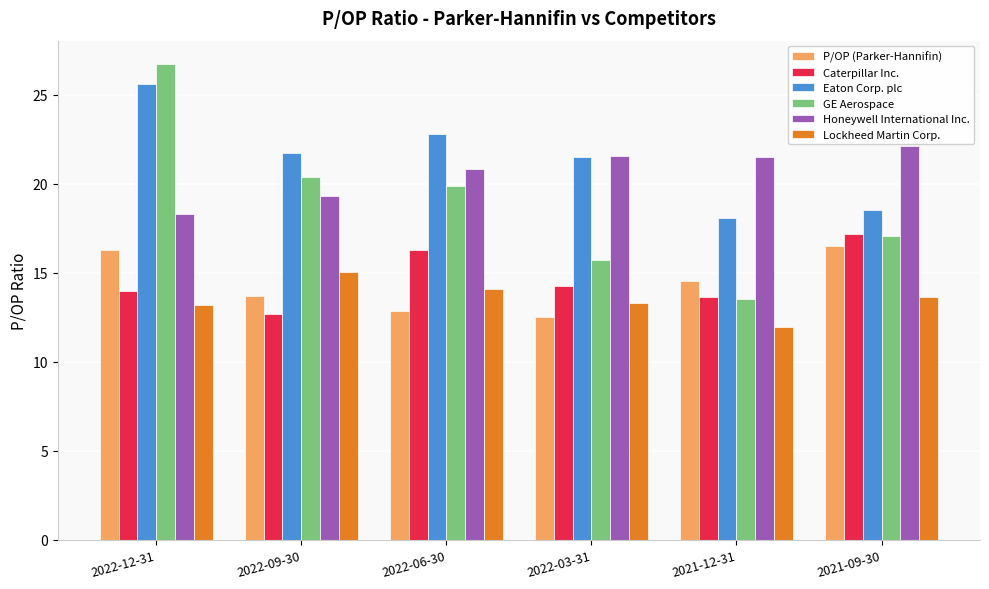

What is the label of the 2nd bar from the left?

2022-09-30